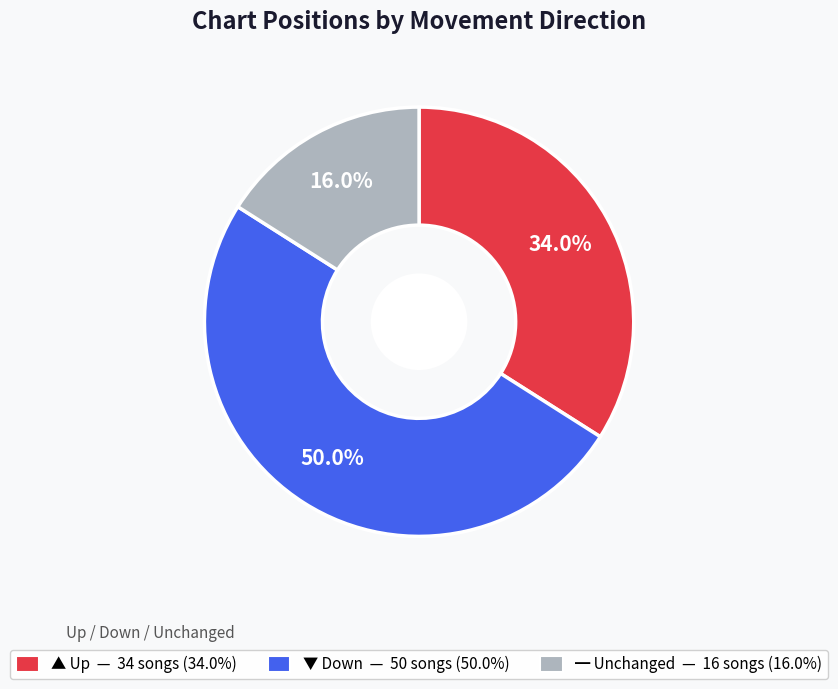

Count the number of slices in the pie.

3